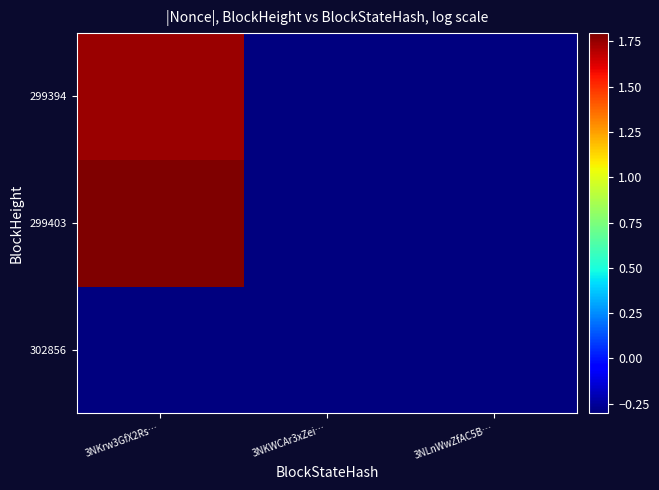

Between 3NKrw3GfX2Rs… and 3NKWCAr3xZei…, which series saw the biggest shift?

299403